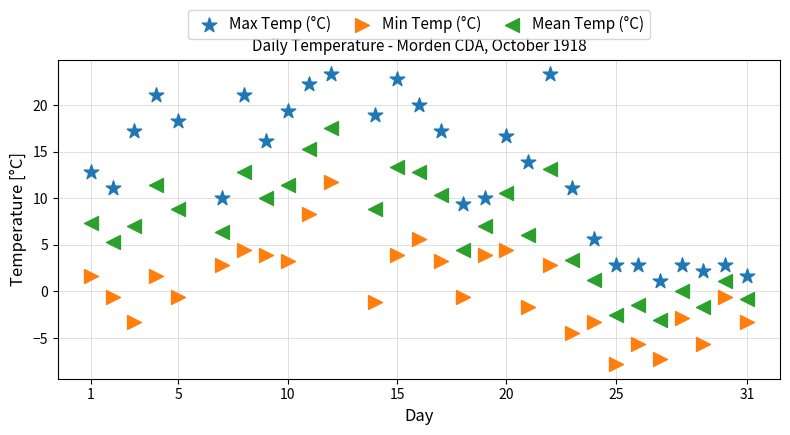

Which series contains the lowest Y value?

Min Temp (°C)